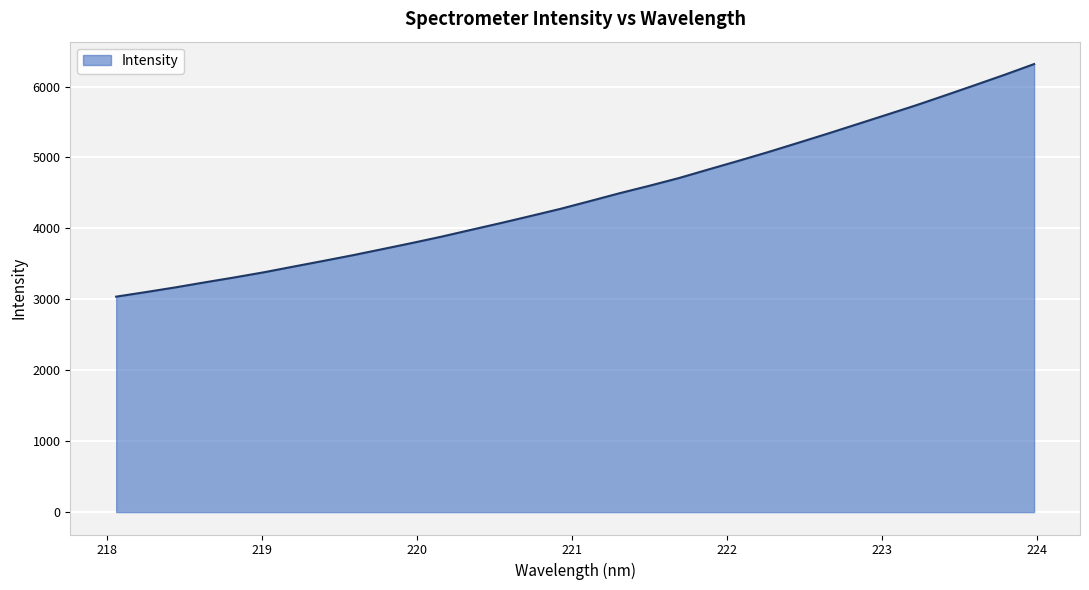

What is the minimum value shown in the chart?

3037.7